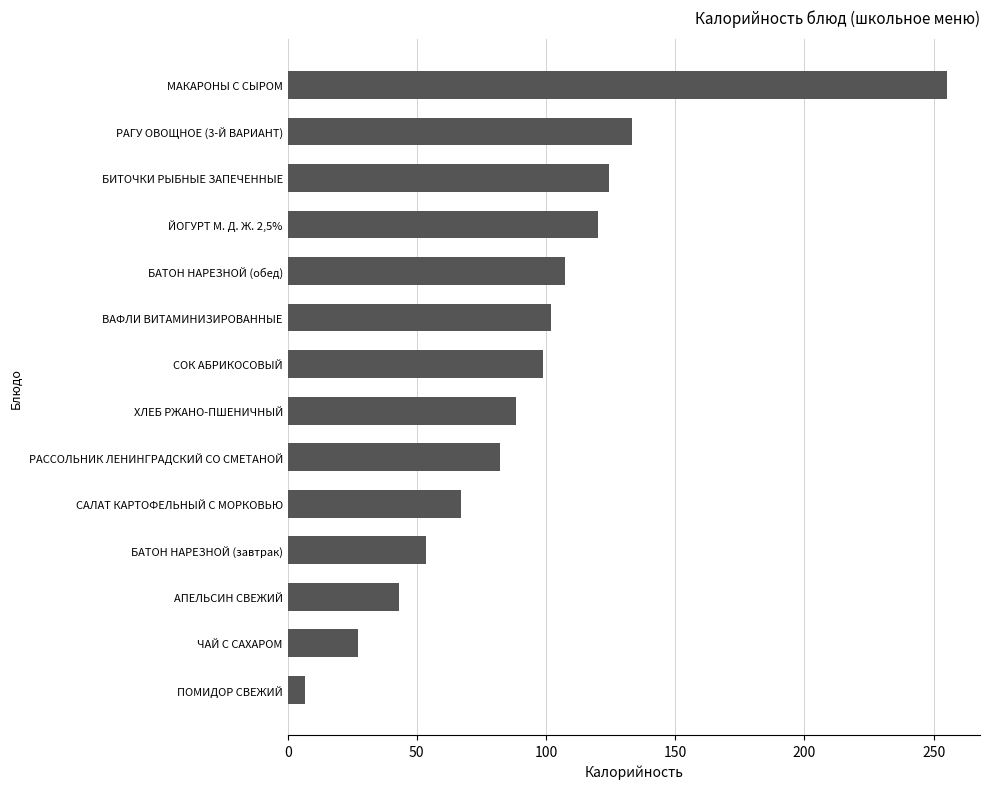

What is the smallest value displayed?

6.6